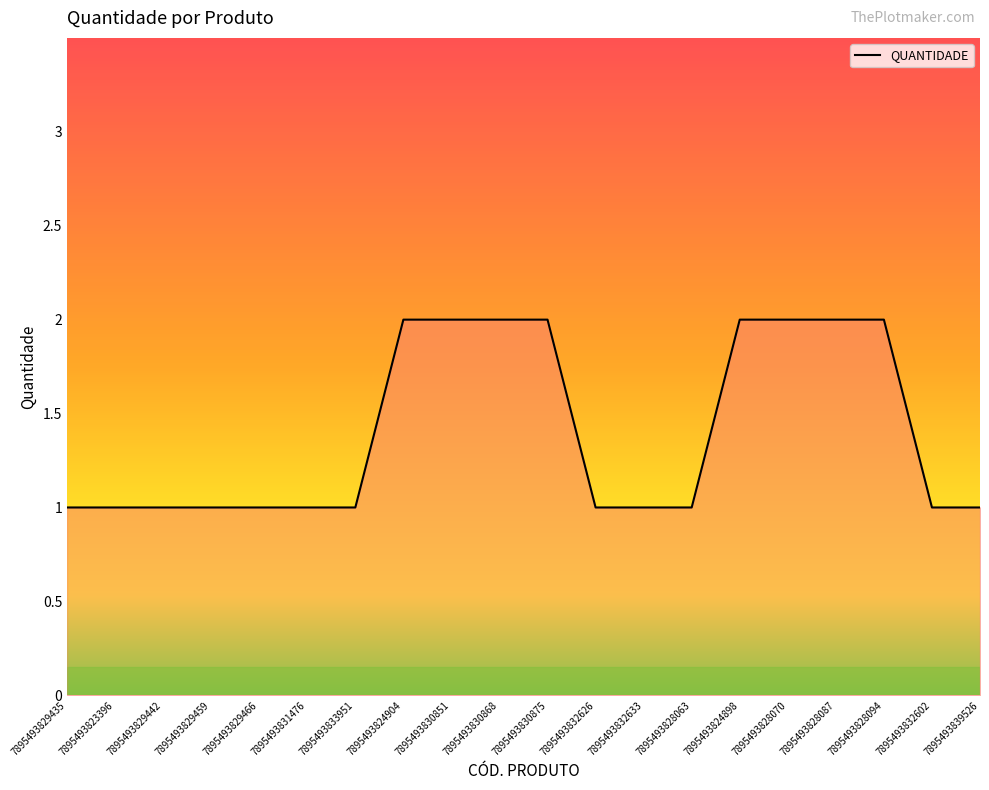

What position from the left is 7895493830851?

9